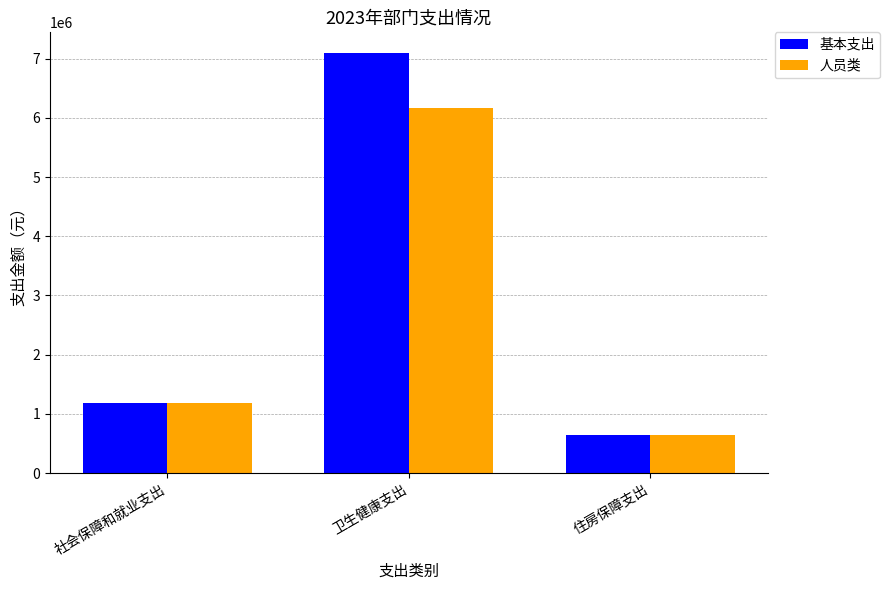

List the series in order of their overall mean, lowest first.

人员类, 基本支出